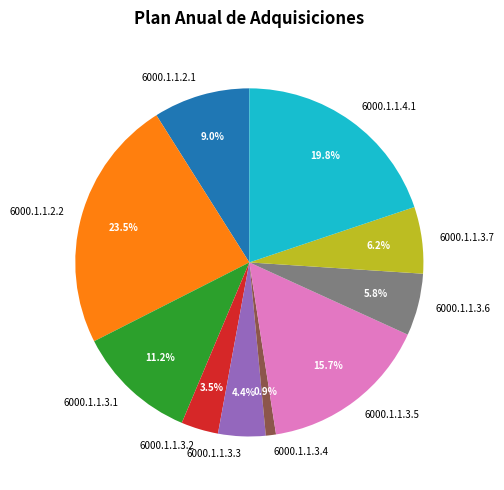

What percentage is NOT represented by 6000.1.1.3.3?

95.6%